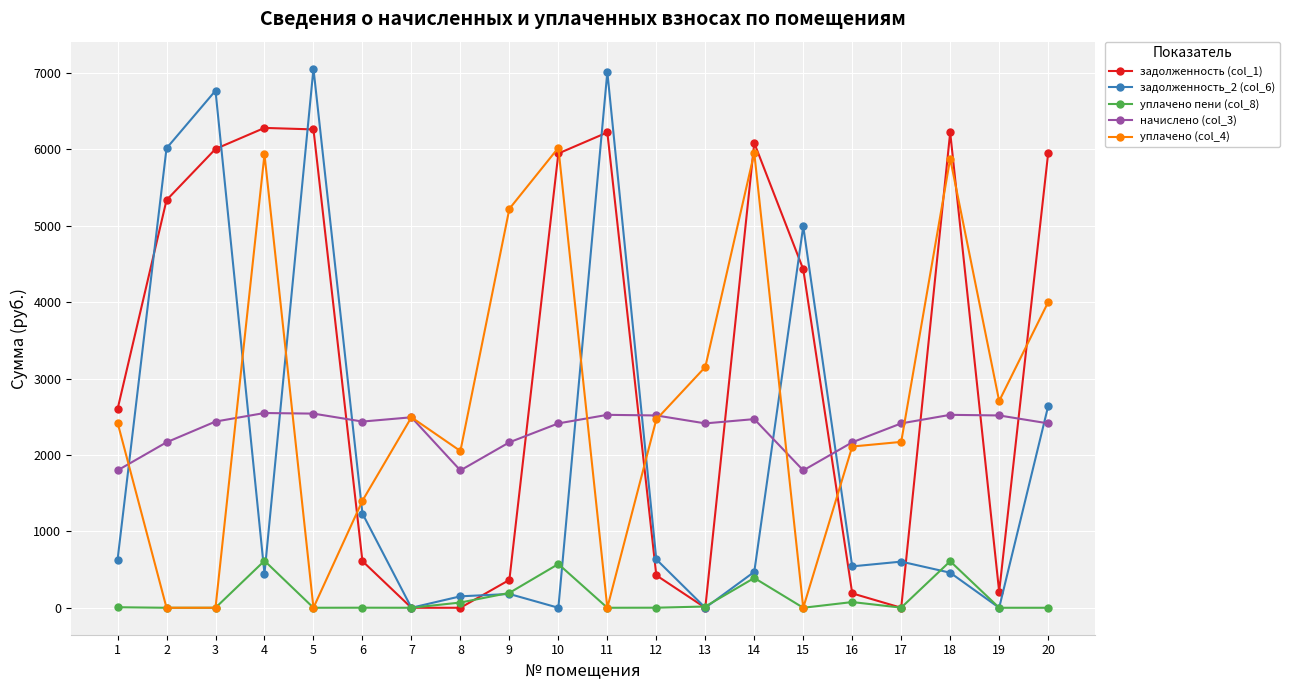

What is the spread (max minus min) of values at 2?

6014.6